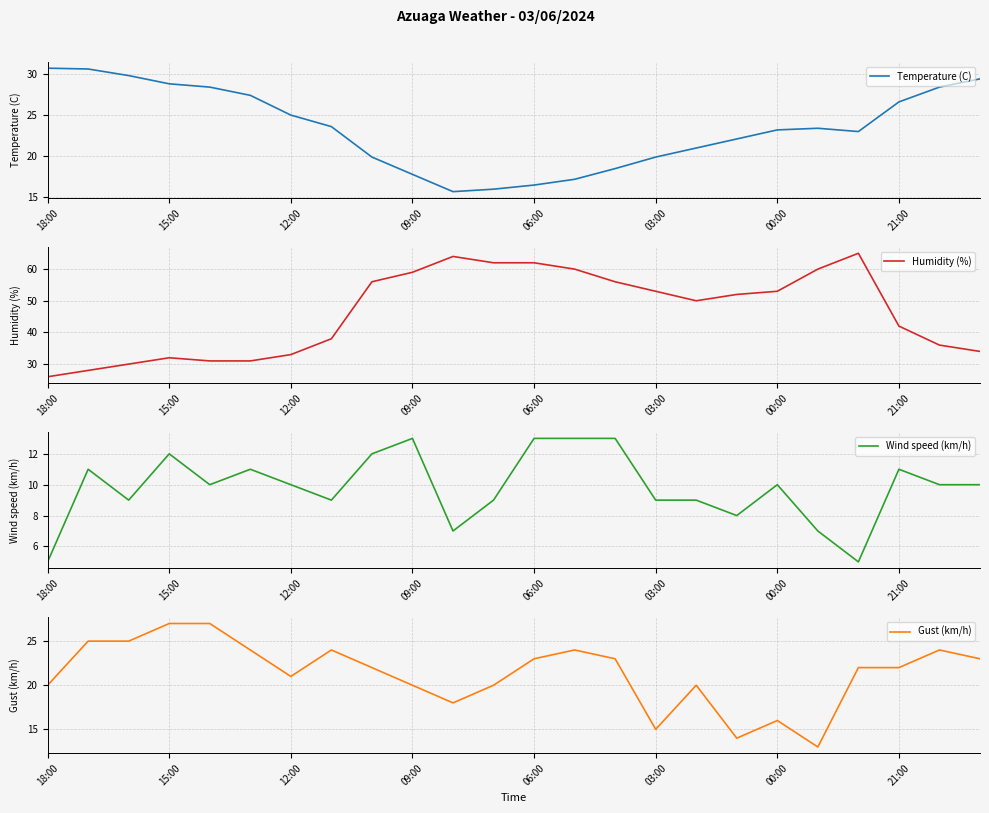

The value of Temperature (C) at 03:00 is 19.9. True or false?

True